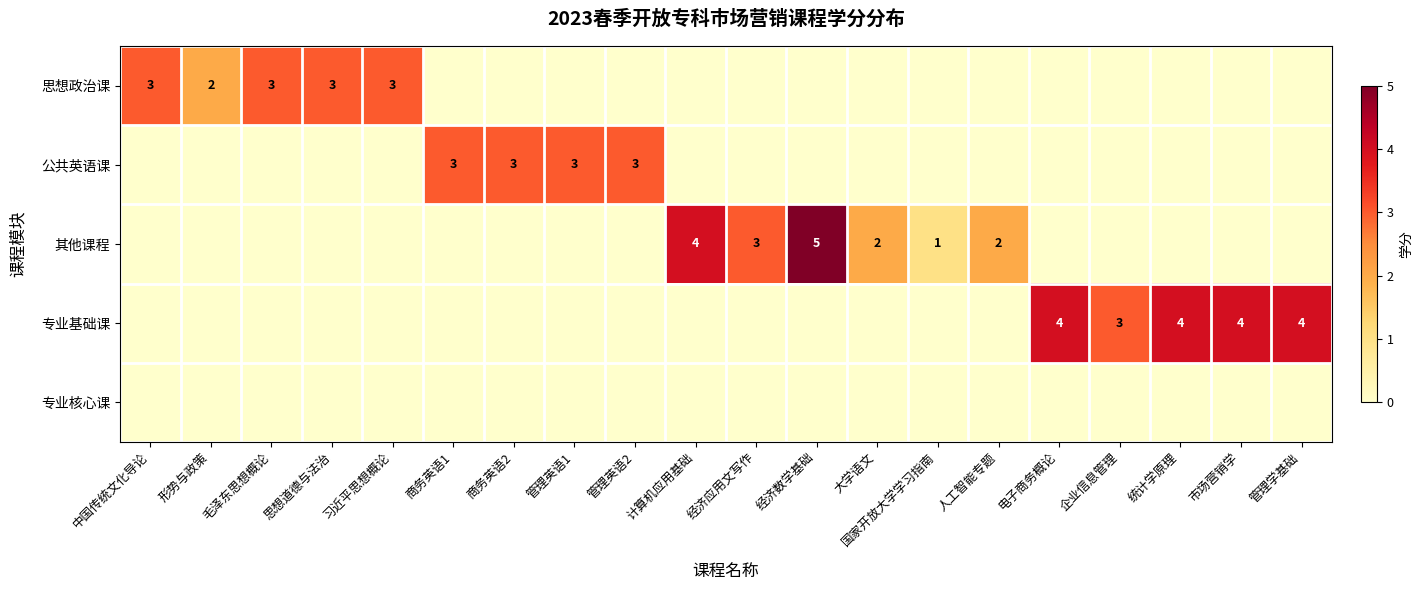

What is the maximum value shown in the chart?

5